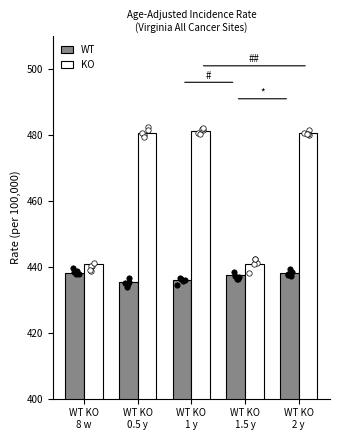

Is the value of KO at WT KO
1 y greater than the value of WT at WT KO
1.5 y?

Yes